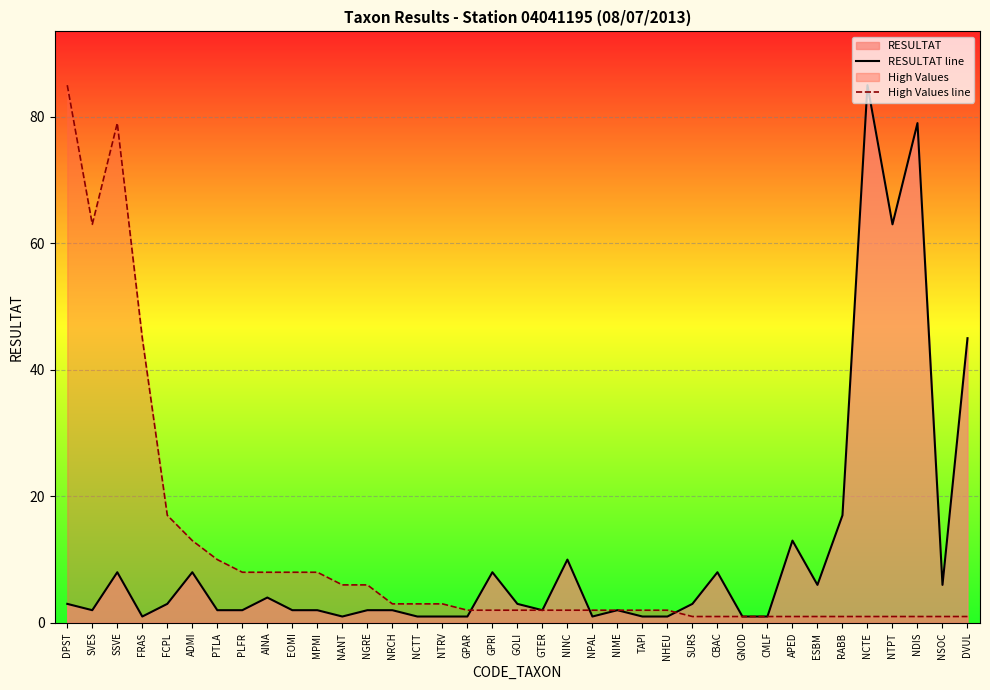

Between NTRV and NCTE, which series saw the biggest shift?

RESULTAT line